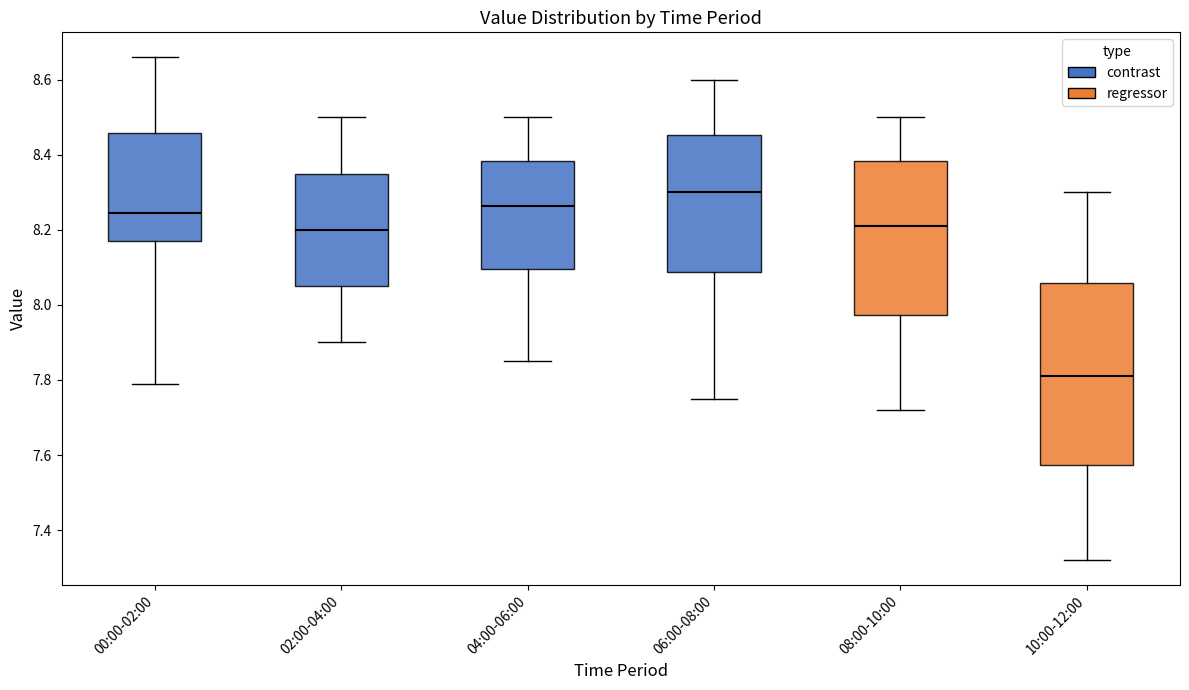

Reading left to right, transcribe this box plot: for each box, give where its median line is, the range the box spans, and where its two whiskers end, as read against the y-axis. The values are not printed on the chart, so give them approximately, as read against the axis.

00:00-02:00: median 8.24, box 8.18 to 8.46, whiskers 7.80 to 8.66
02:00-04:00: median 8.20, box 8.06 to 8.36, whiskers 7.90 to 8.50
04:00-06:00: median 8.26, box 8.10 to 8.38, whiskers 7.86 to 8.50
06:00-08:00: median 8.30, box 8.08 to 8.46, whiskers 7.76 to 8.60
08:00-10:00: median 8.22, box 7.98 to 8.38, whiskers 7.72 to 8.50
10:00-12:00: median 7.82, box 7.58 to 8.06, whiskers 7.32 to 8.30